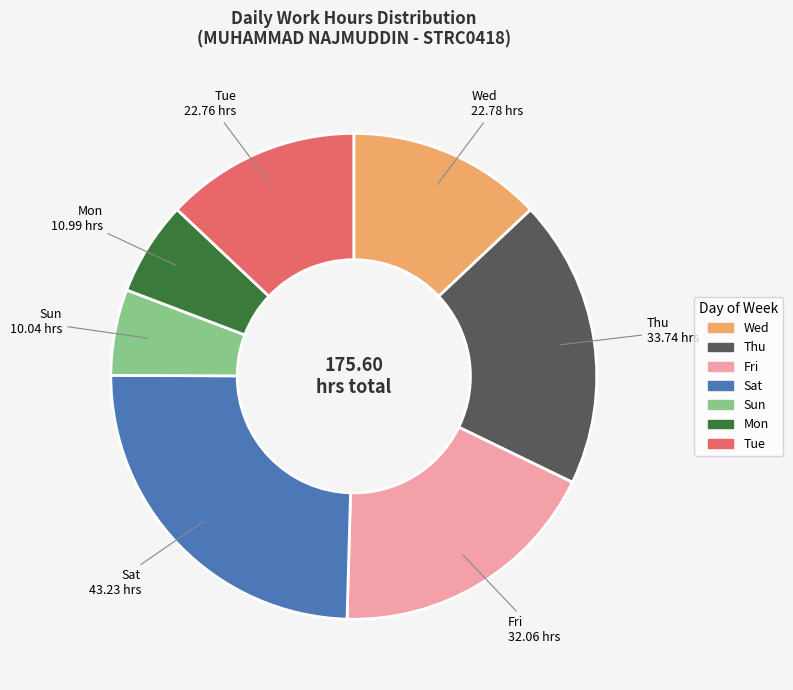

Is there any slice that represents more than half of the pie?

No